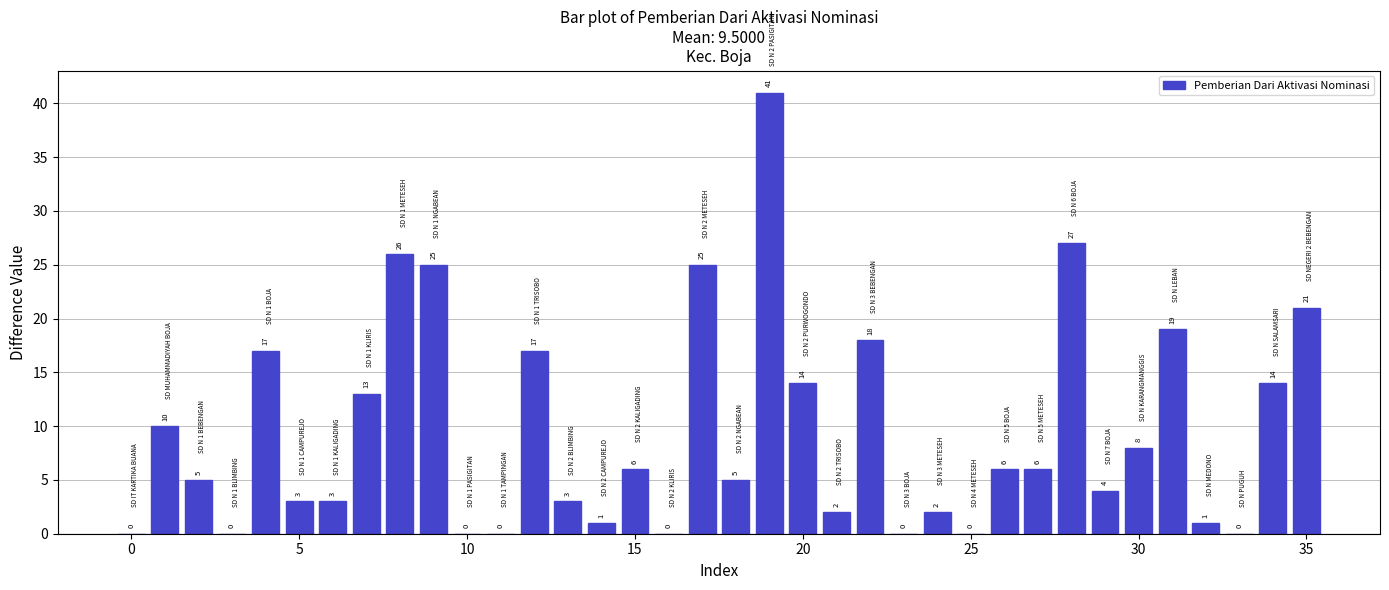

What is the greatest value displayed?

41